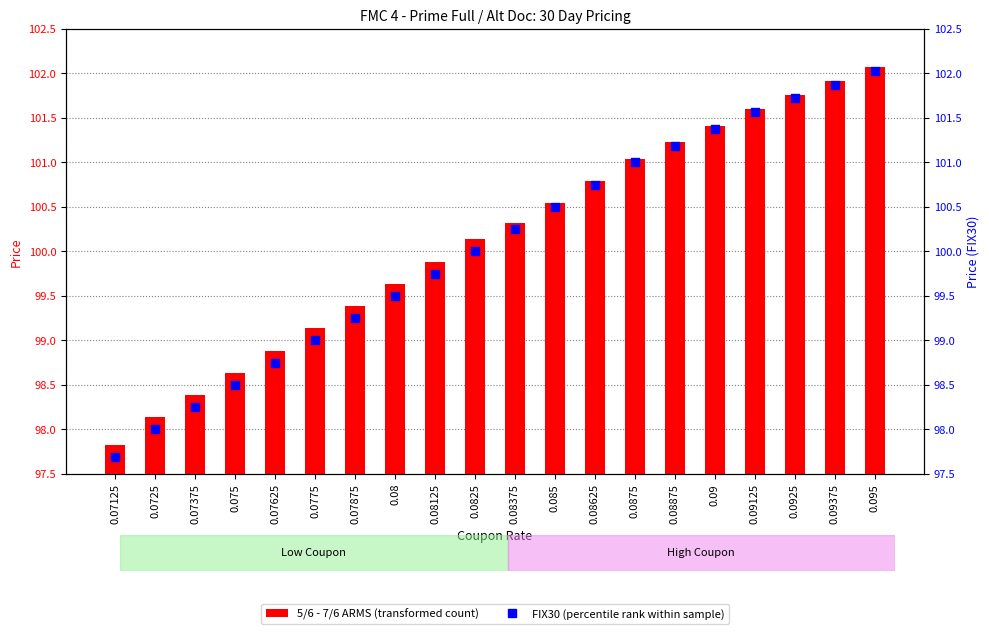

What are all the series names shown in the legend?

5/6 - 7/6 ARMS, FIX30